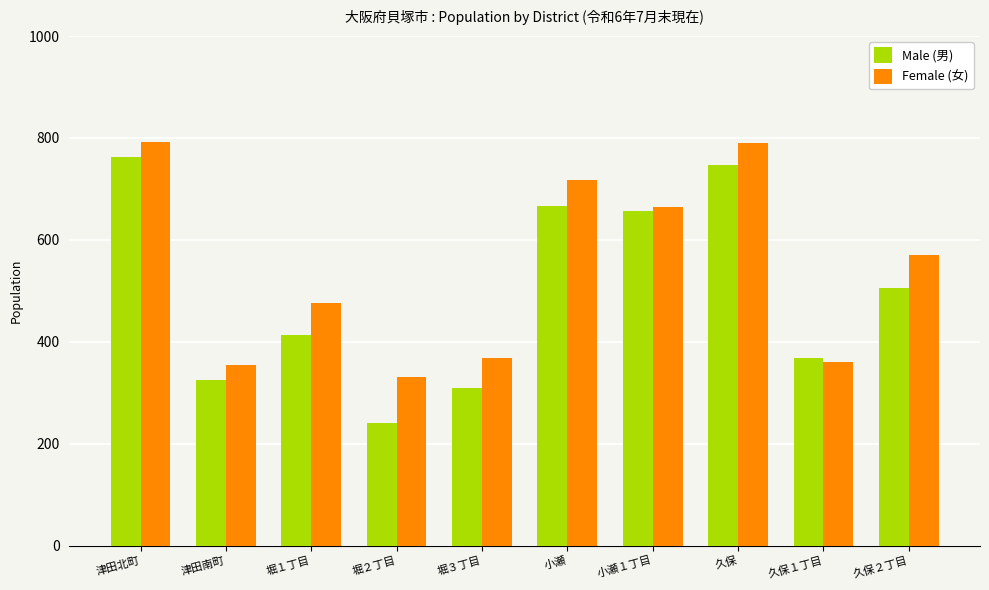

The value of Male (男) at 小瀬 is 667. True or false?

True